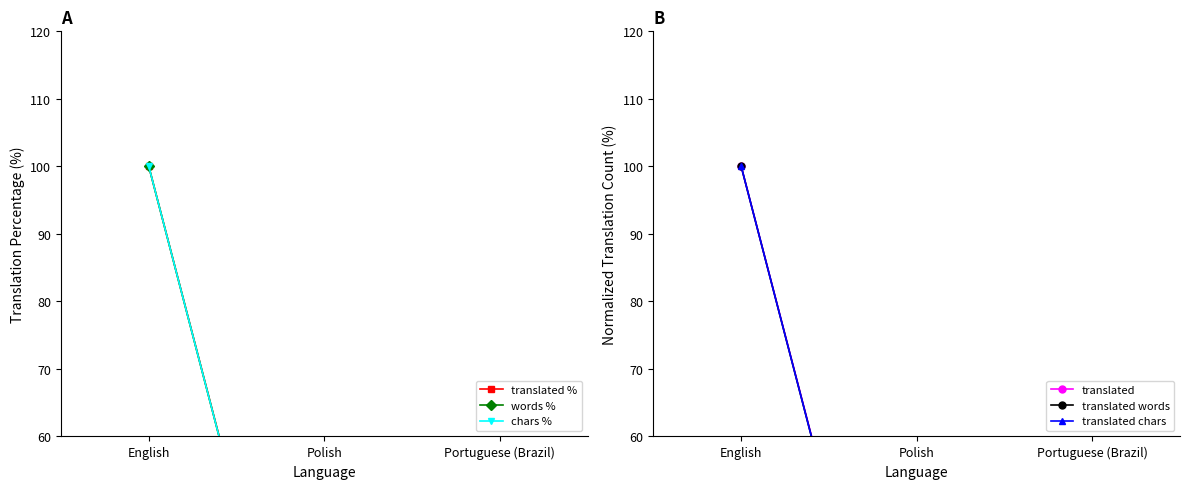

Which category has the lowest value in the words % series?

Polish